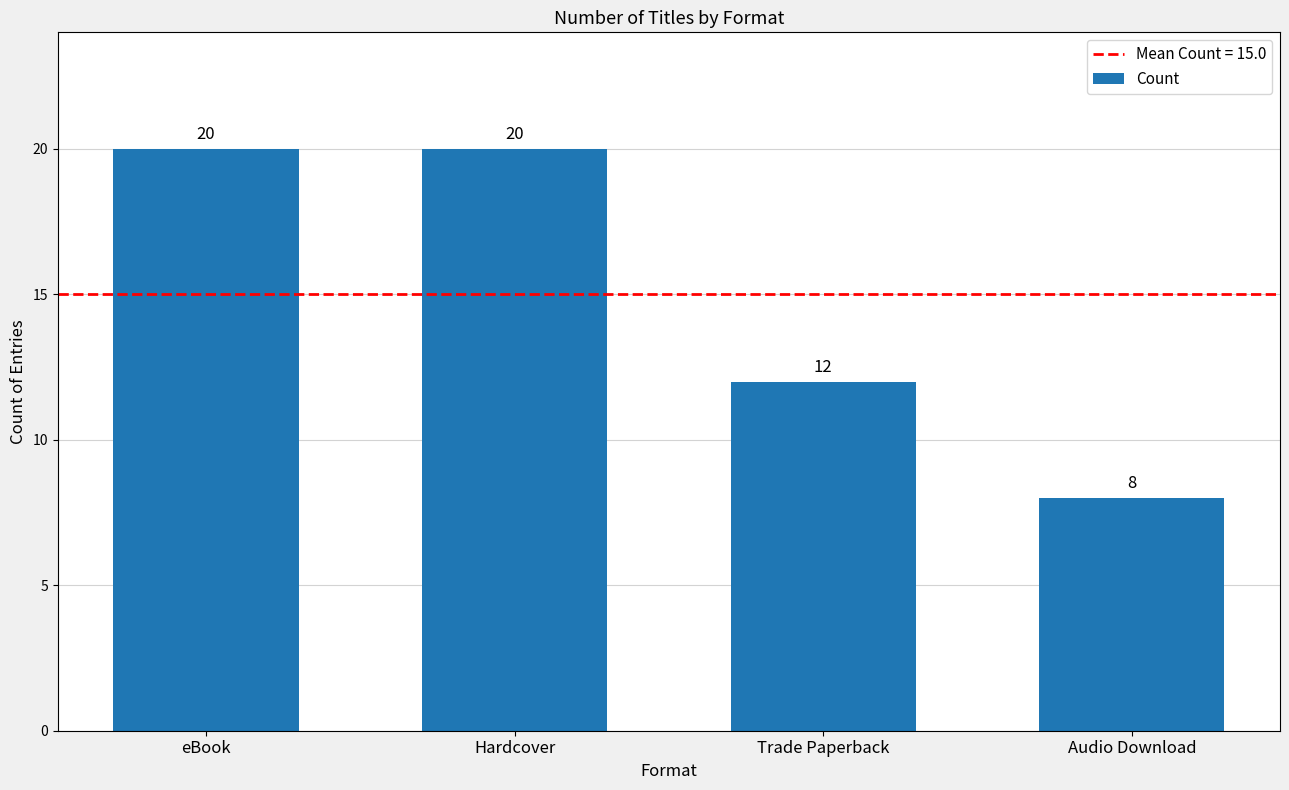

Which has a higher value, eBook or Audio Download?

eBook